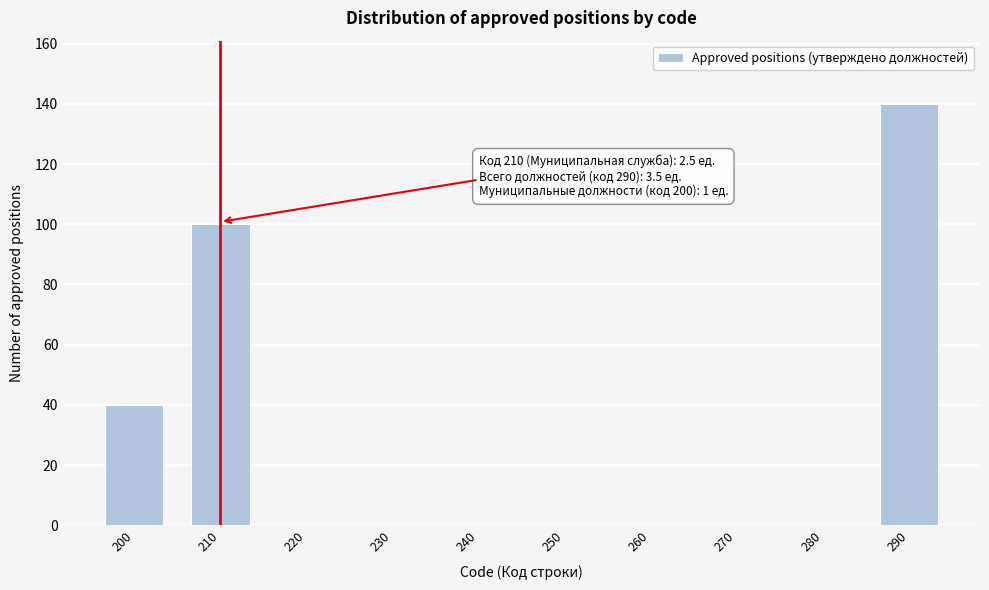

Reading left to right, list all the values displayed in this chart.

200=40	210=100	220=0	230=0	240=0	250=0	260=0	270=0	280=0	290=140